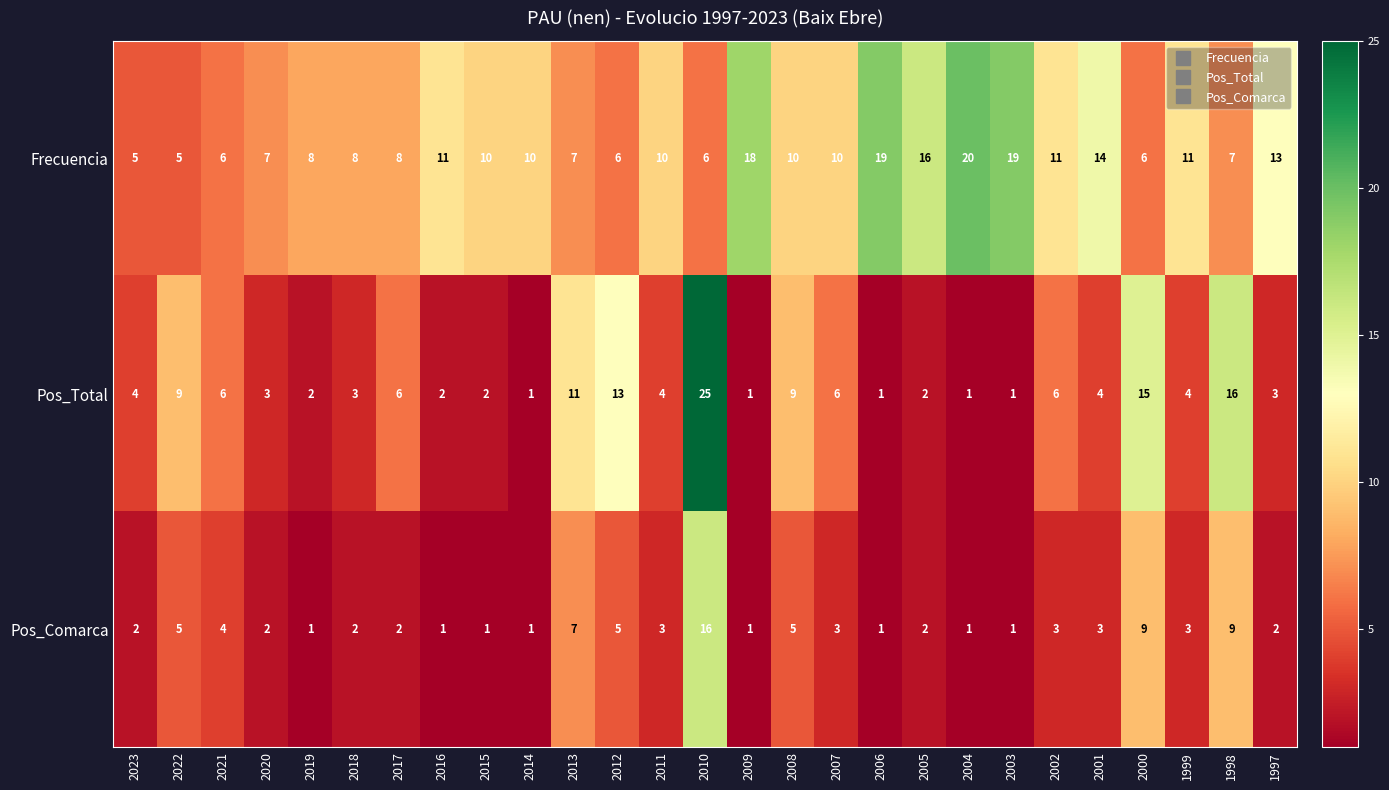

What is the total value across all series at 2017?

16